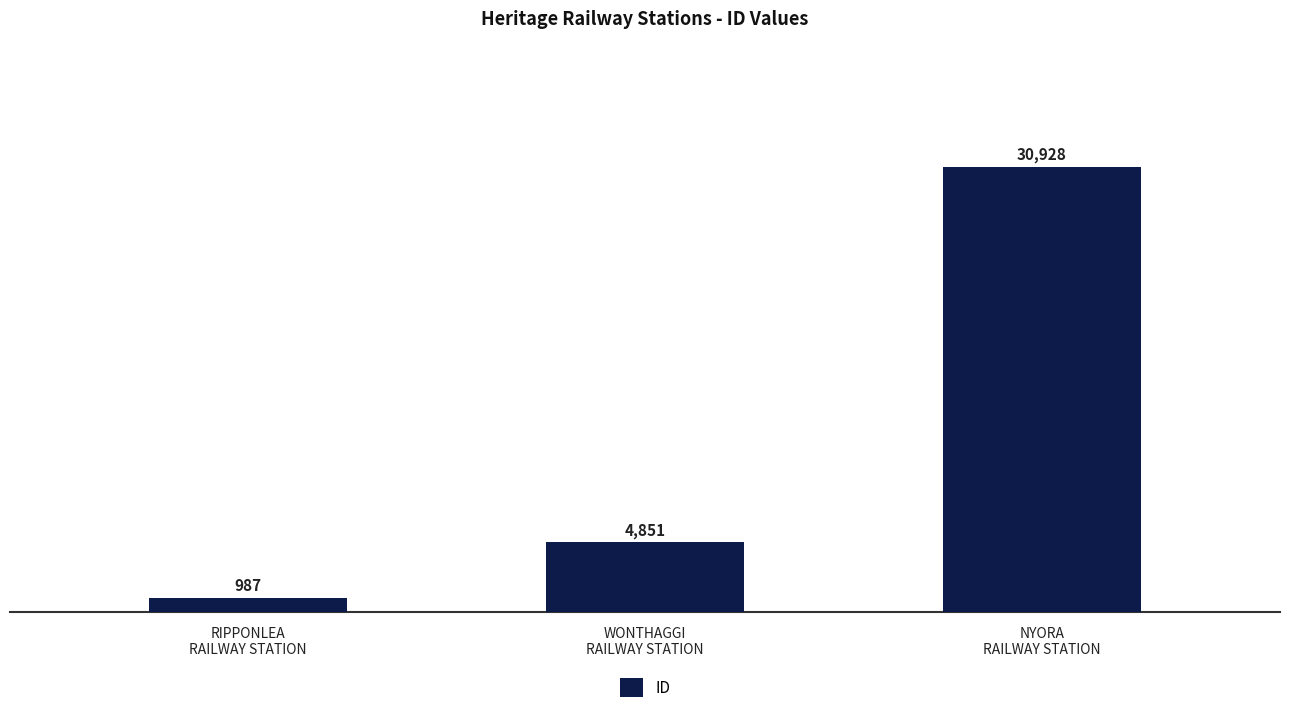

What is the approximate value at WONTHAGGI
RAILWAY STATION, to the nearest 10?

4850